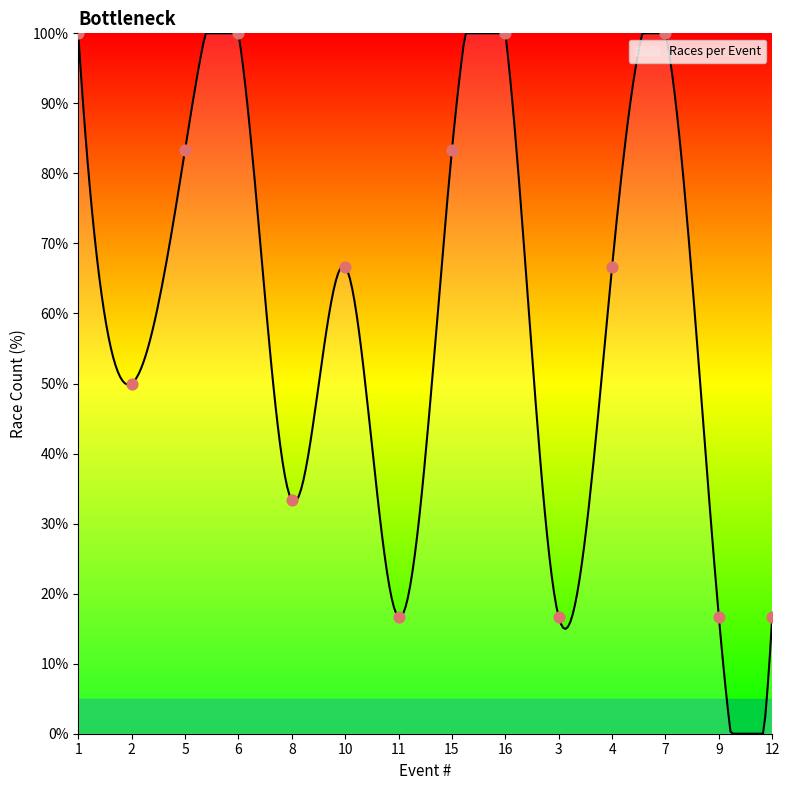

What is the greatest value displayed?

100.0